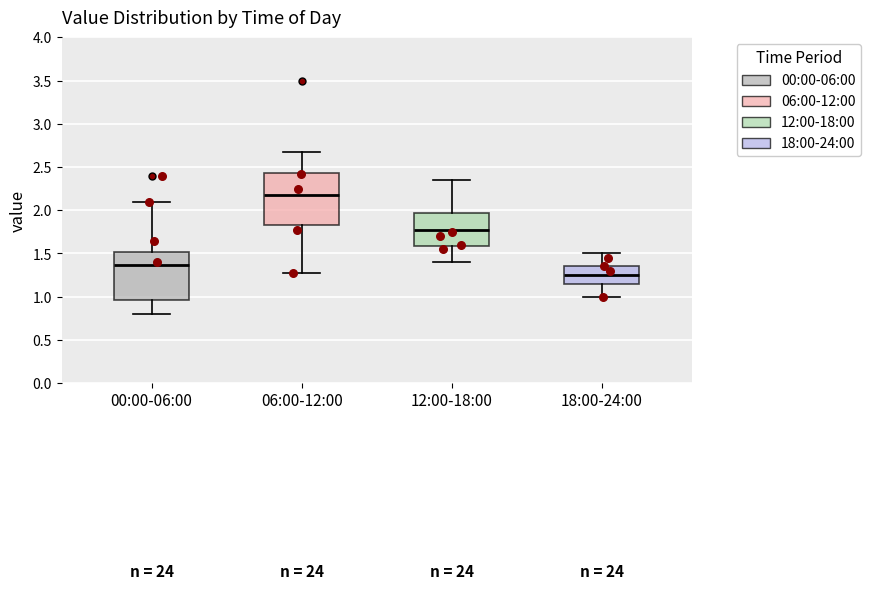

Where does the upper whisker of the box for 06:00-12:00 end on the y-axis? The values are not printed on the chart, so give them approximately, as read against the axis.

2.65